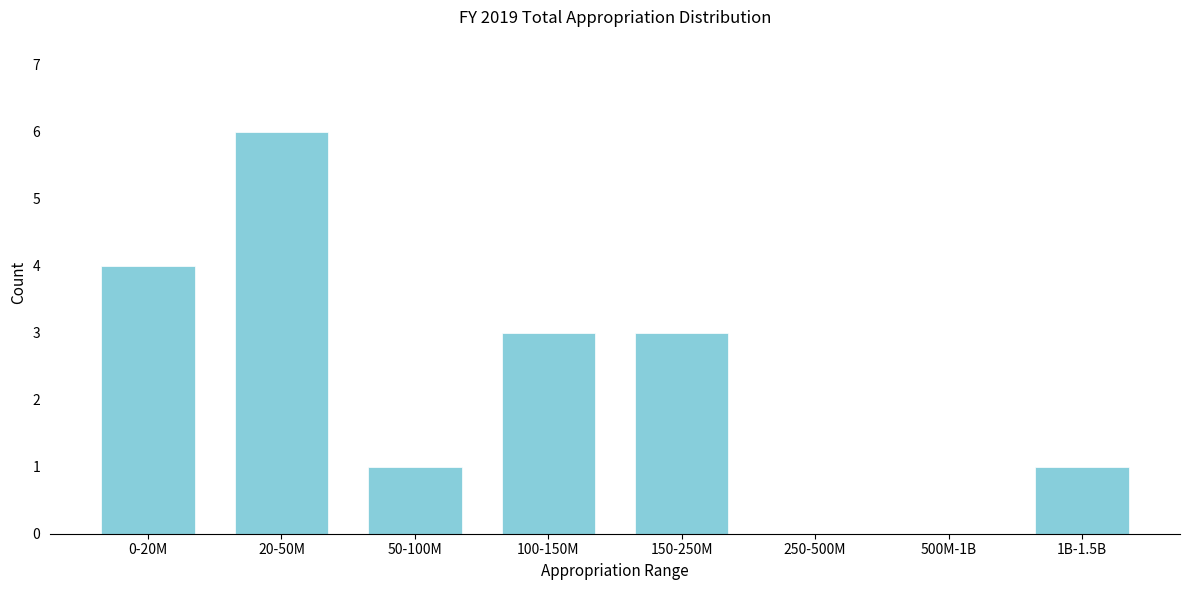

Reading left to right, list all the values displayed in this chart.

0-20M=4	20-50M=6	50-100M=1	100-150M=3	150-250M=3	250-500M=0	500M-1B=0	1B-1.5B=1